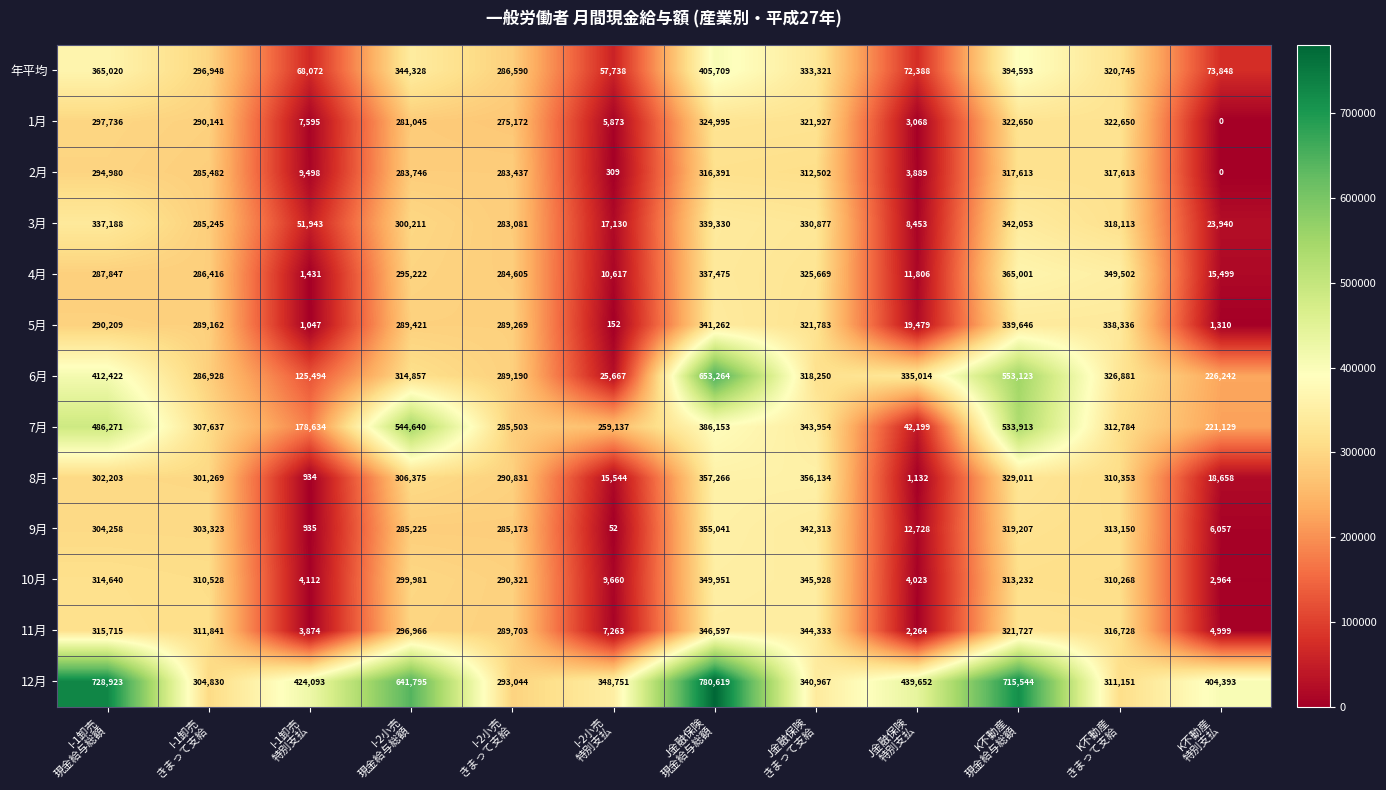

What is the average value of the 2月 series?

202122